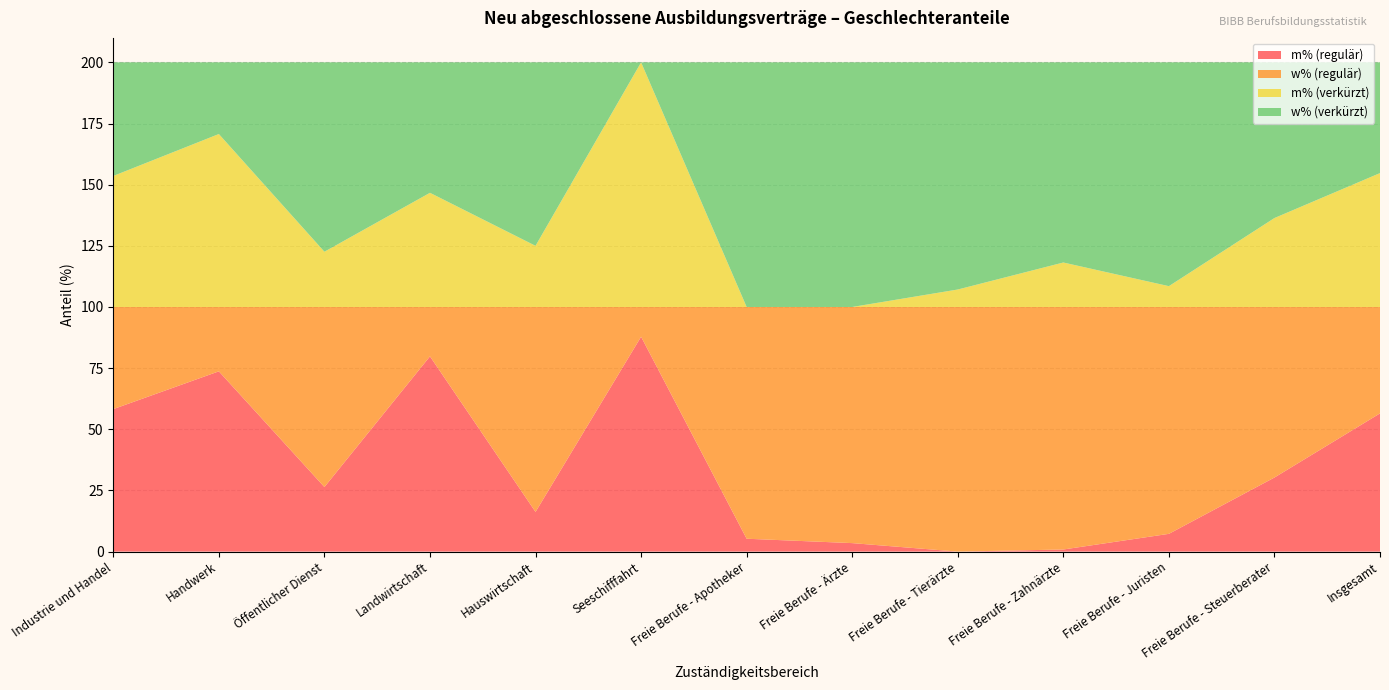

Reading right to left, list all the values displayed in this chart.

m% (regulär): 56.5	30.3	7.3	0.9	0.0	3.5	5.3	87.8	16.2	79.8	26.4	73.7	58.2
w% (regulär): 43.5	69.7	92.7	99.1	100.0	96.5	94.7	12.2	83.8	20.2	73.6	26.3	41.8
m% (verkürzt): 54.7	36.4	8.5	18.2	7.1	0.0	0.0	100.0	25.0	46.7	22.6	70.7	53.6
w% (verkürzt): 45.3	63.6	91.5	81.8	92.9	100.0	100.0	0.0	75.0	53.3	77.4	29.3	46.4